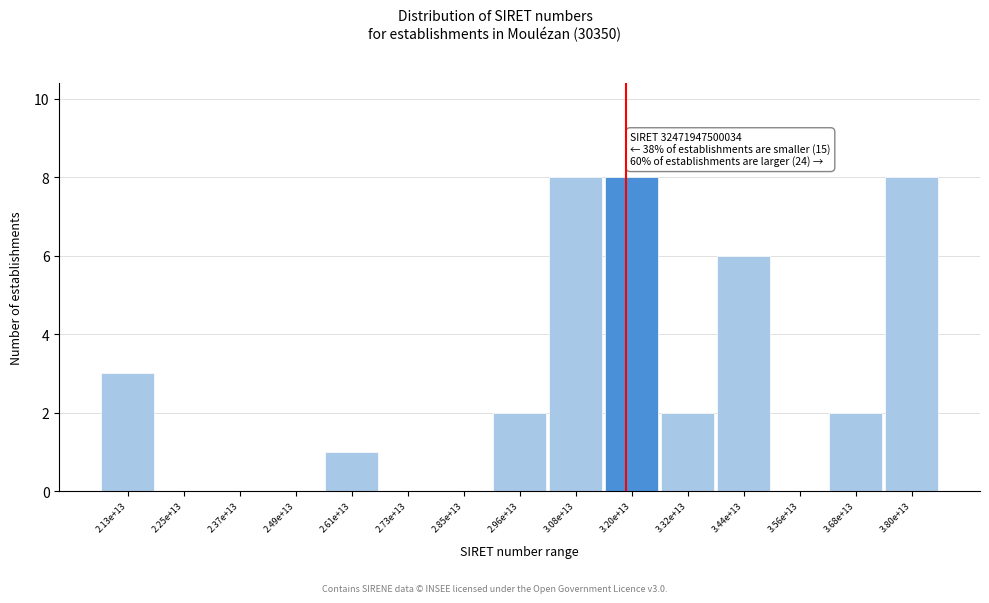

Reading left to right, extract all data points from this chart.

2.13e+13=3	2.25e+13=0	2.37e+13=0	2.49e+13=0	2.61e+13=1	2.73e+13=0	2.85e+13=0	2.96e+13=2	3.08e+13=8	3.20e+13=8	3.32e+13=2	3.44e+13=6	3.56e+13=0	3.68e+13=2	3.80e+13=8